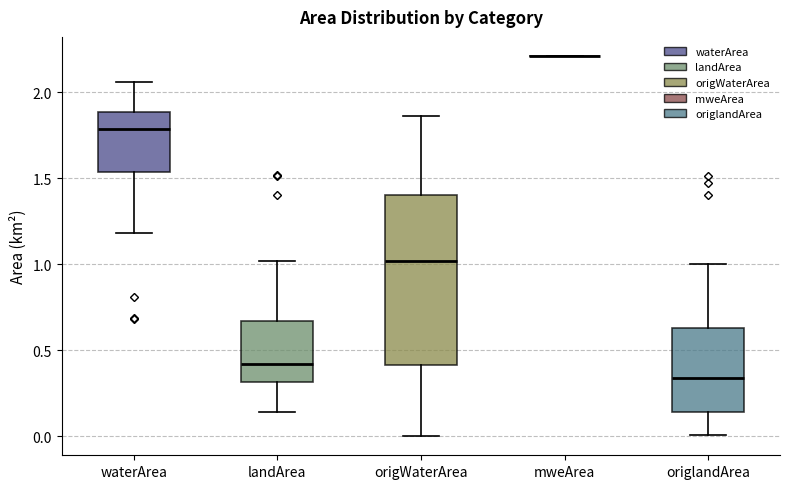

Reading left to right, transcribe this box plot: for each box, give where its median line is, the range the box spans, and where its two whiskers end, as read against the y-axis. The values are not printed on the chart, so give them approximately, as read against the axis.

waterArea: median 1.80, box 1.55 to 1.90, whiskers 1.20 to 2.05
landArea: median 0.40, box 0.30 to 0.65, whiskers 0.15 to 1.00
origWaterArea: median 1.00, box 0.40 to 1.40, whiskers 0.00 to 1.85
mweArea: box collapsed to a line at 2.20, whiskers 2.20 to 2.20
origlandArea: median 0.35, box 0.15 to 0.65, whiskers 0.00 to 1.00